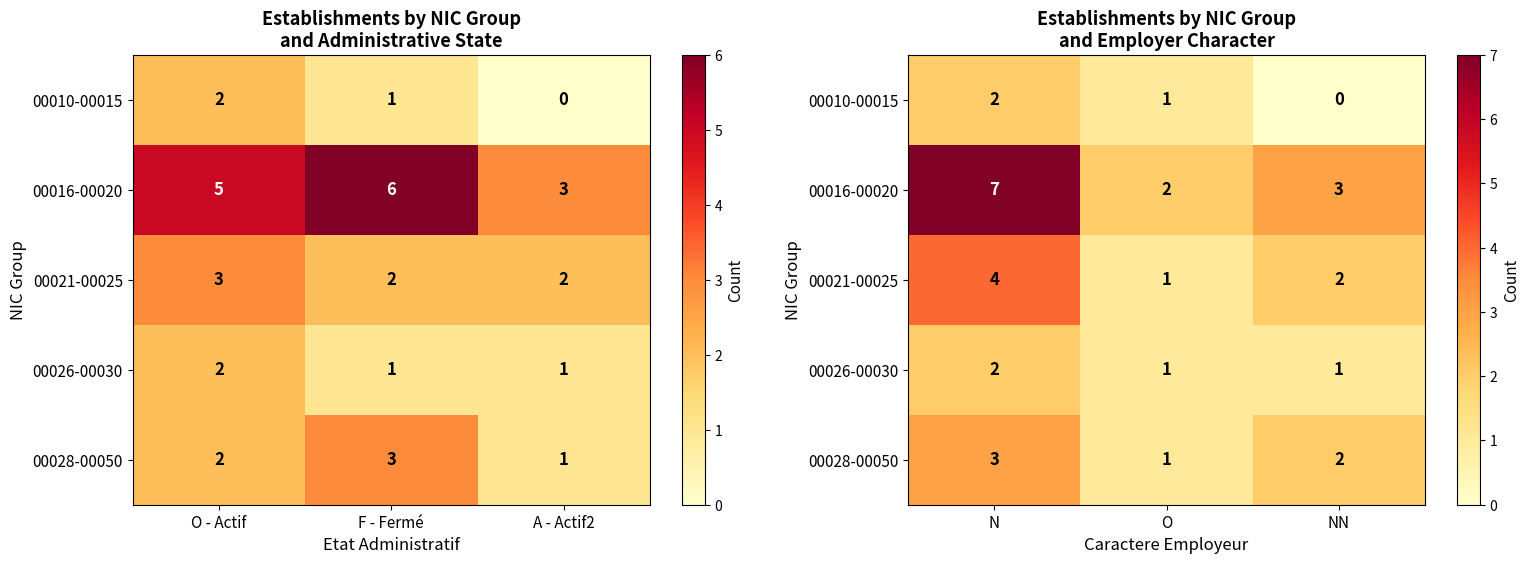

At how many categories does at least one series exceed 2?

2